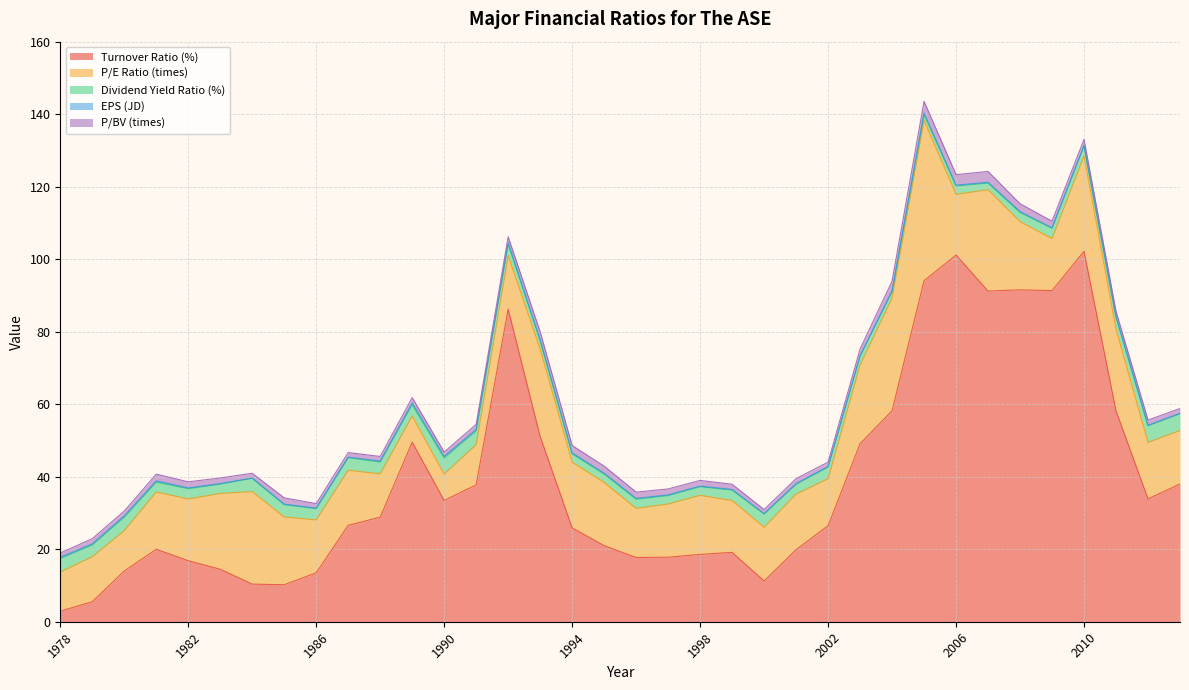

Reading right to left, list all the values displayed in this chart.

Turnover Ratio (%): 2013=38.0	2012=33.9	2011=58.2	2010=102.2	2009=91.3	2008=91.5	2007=91.2	2006=101.1	2005=94.1	2004=58.2	2003=49.1	2002=26.5	2001=19.9	2000=11.3	1999=19.1	1998=18.6	1997=17.8	1996=17.7	1995=21.0	1994=25.9	1993=51.1	1992=86.2	1991=37.8	1990=33.4	1989=49.5	1988=28.8	1987=26.6	1986=13.5	1985=10.2	1984=10.4	1983=14.5	1982=16.8	1981=20.0	1980=14.0	1979=5.5	1978=2.9
P/E Ratio (times): 2013=14.7	2012=15.6	2011=22.6	2010=26.3	2009=14.4	2008=18.8	2007=28.0	2006=16.7	2005=44.2	2004=31.1	2003=21.7	2002=13.0	2001=15.3	2000=14.8	1999=14.3	1998=16.3	1997=14.7	1996=13.5	1995=17.4	1994=18.1	1993=24.1	1992=14.8	1991=11.1	1990=7.3	1989=7.2	1988=12.0	1987=15.2	1986=14.6	1985=18.7	1984=25.5	1983=20.9	1982=17.0	1981=15.8	1980=11.1	1979=12.4	1978=10.8
Dividend Yield Ratio (%): 2013=4.6	2012=4.6	2011=3.3	2010=2.7	2009=2.8	2008=2.5	2007=1.8	2006=2.3	2005=1.6	2004=1.7	2003=2.4	2002=3.2	2001=2.7	2000=3.6	1999=2.9	1998=2.4	1997=2.3	1996=2.5	1995=2.3	1994=2.3	1993=2.2	1992=3.2	1991=3.8	1990=4.5	1989=3.1	1988=3.3	1987=3.5	1986=3.1	1985=3.4	1984=3.7	1983=2.6	1982=2.8	1981=2.7	1980=3.7	1979=3.3	1978=3.7
EPS (JD): 2013=0.1	2012=0.1	2011=0.2	2010=0.1	2009=0.1	2008=0.2	2007=0.2	2006=0.2	2005=0.4	2004=0.2	2003=0.1	2002=0.2	2001=0.2	2000=0.1	1999=0.2	1998=0.2	1997=0.2	1996=0.2	1995=0.2	1994=0.3	1993=0.3	1992=0.4	1991=0.4	1990=0.4	1989=0.5	1988=0.2	1987=0.2	1986=0.2	1985=0.1	1984=0.1	1983=0.1	1982=0.2	1981=0.4	1980=0.4	1979=0.3	1978=0.3
P/BV (times): 2013=1.3	2012=1.5	2011=1.5	2010=1.7	2009=1.8	2008=2.2	2007=3.0	2006=2.9	2005=3.2	2004=2.7	2003=1.9	2002=1.2	2001=1.4	2000=1.1	1999=1.4	1998=1.6	1997=1.6	1996=1.7	1995=2.0	1994=2.0	1993=2.2	1992=1.6	1991=1.4	1990=1.2	1989=1.5	1988=1.3	1987=1.2	1986=1.2	1985=1.7	1984=1.3	1983=1.6	1982=1.7	1981=1.8	1980=1.3	1979=1.4	1978=1.2